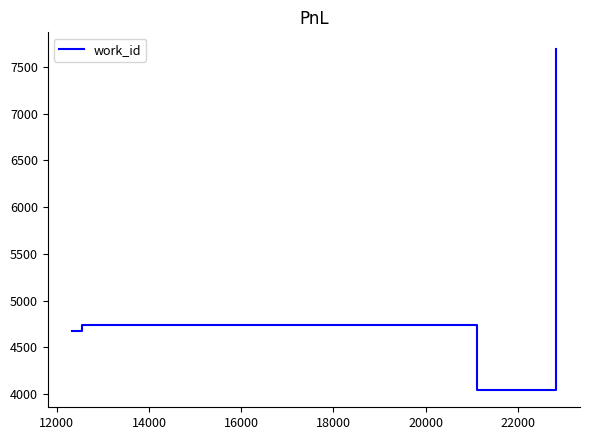

How many interior local valleys (lower than both neighbors) does the data have?

1